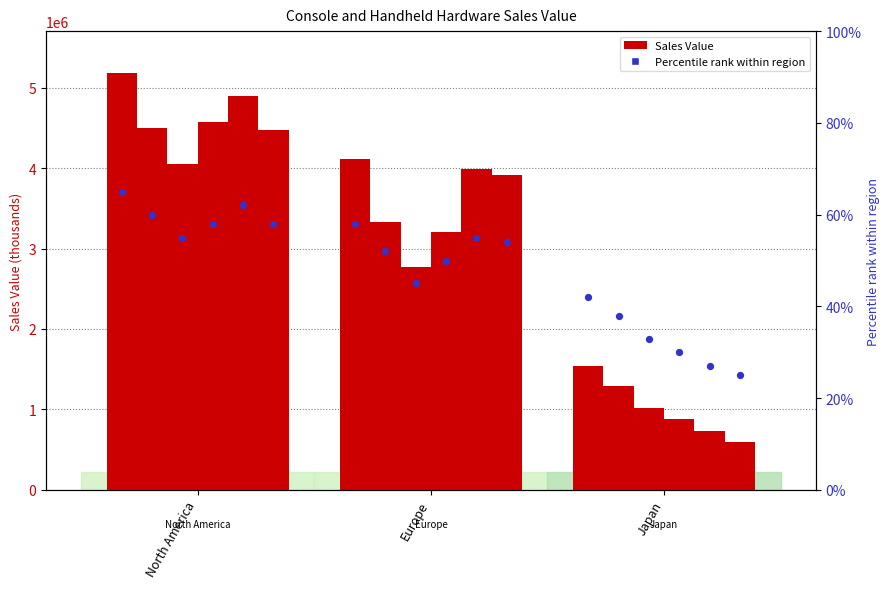

At which category is the sum across all series the highest?

North America